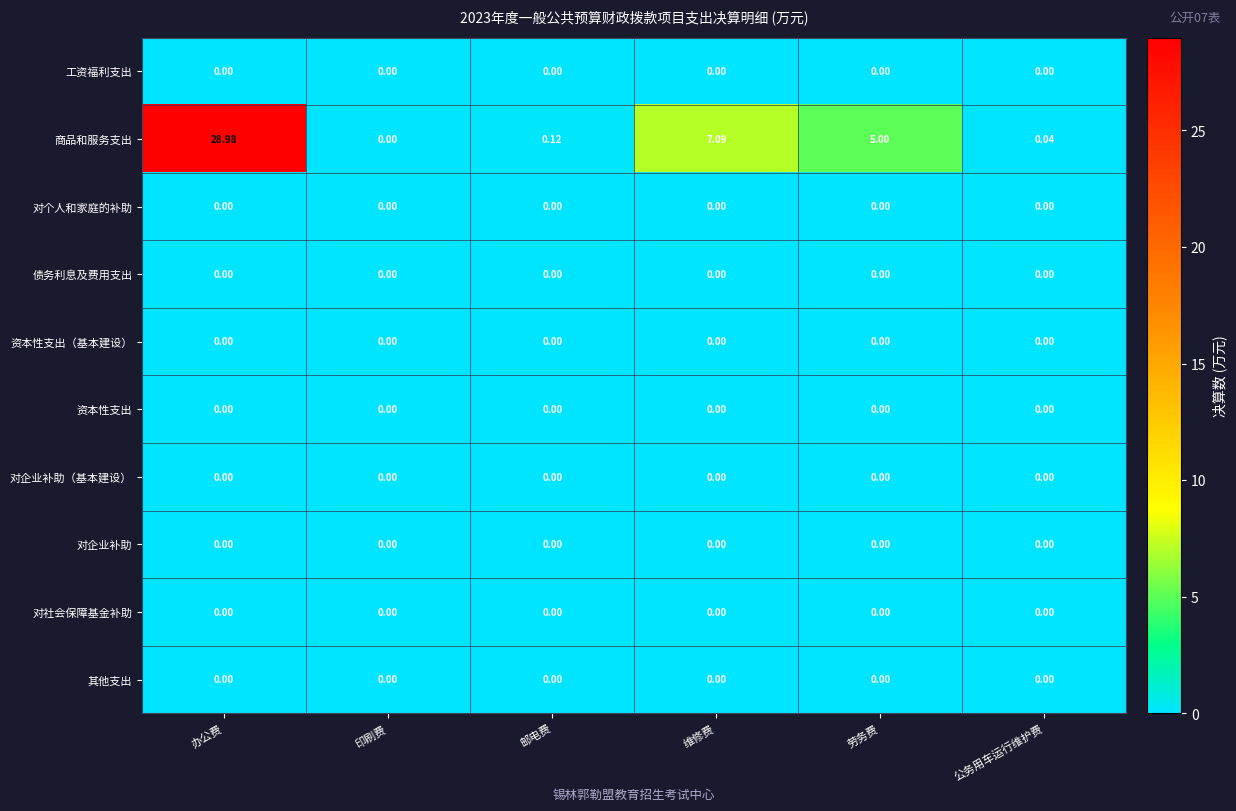

Which category has the highest value across all series?

办公费